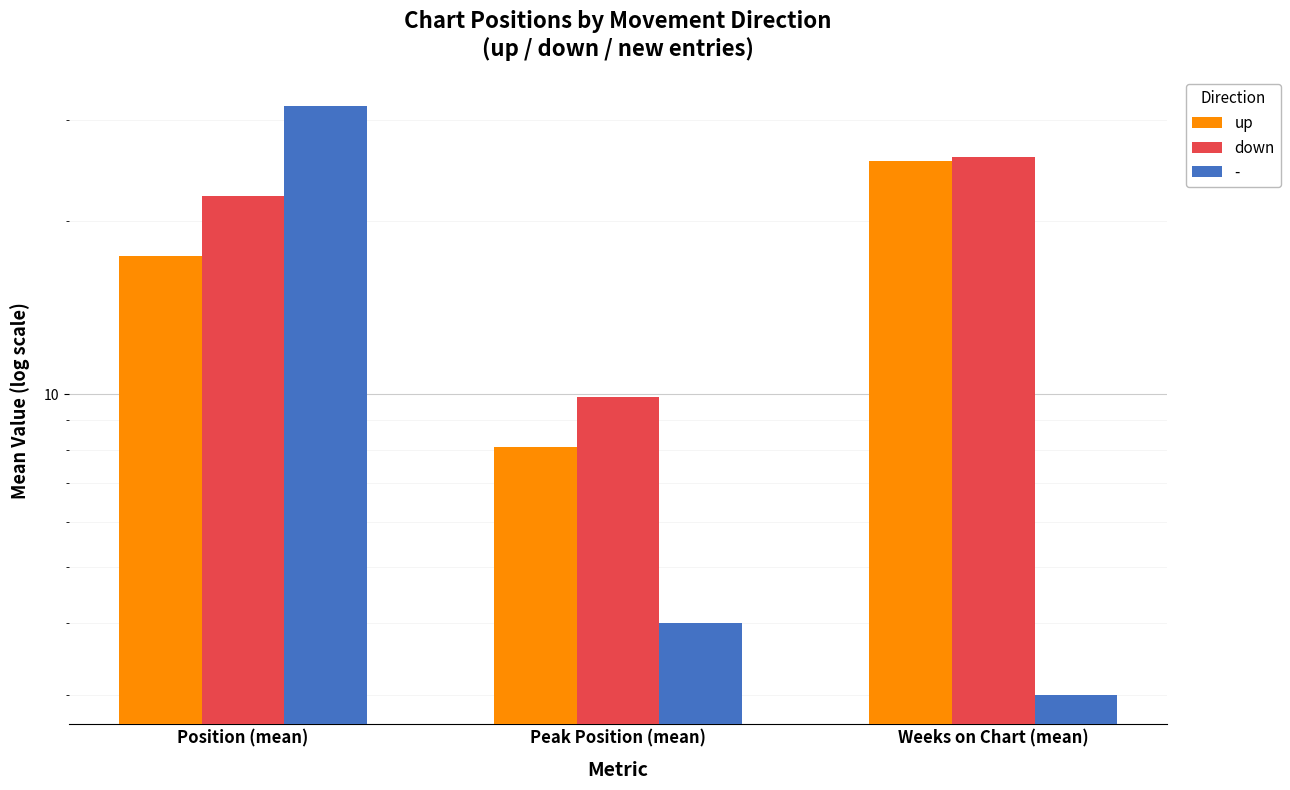

What is the sum of the down values at Weeks on Chart (mean) and Position (mean)?

47.9